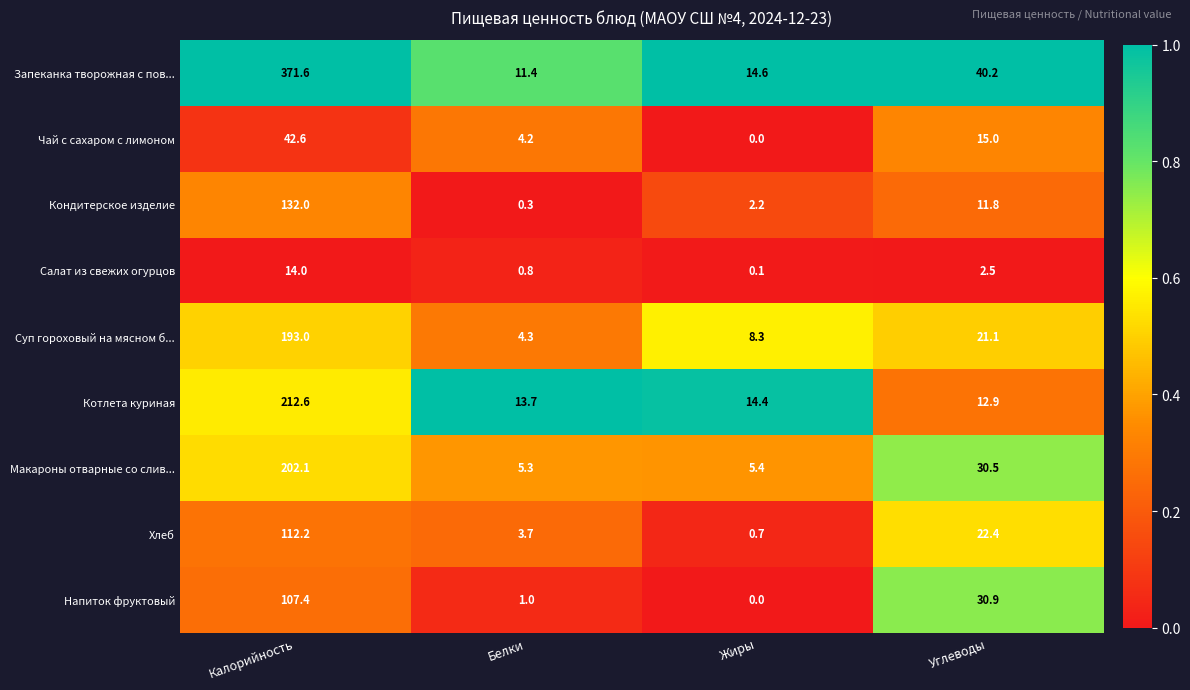

The Напиток фруктовый series shows 1.0 at Белки. True or false?

True